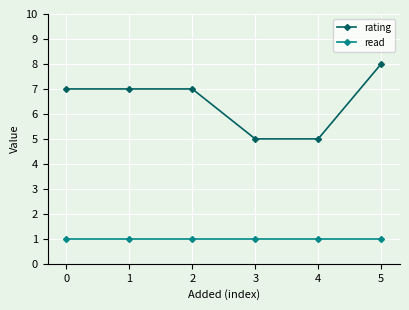

What is the highest value of the rating series?

8